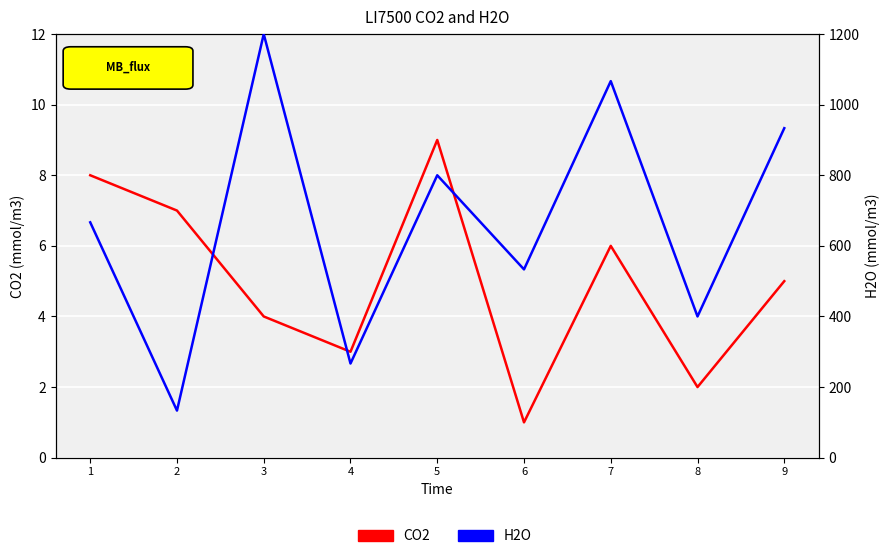

What is the difference between the maximum and minimum values in the CO2 series?

8.0